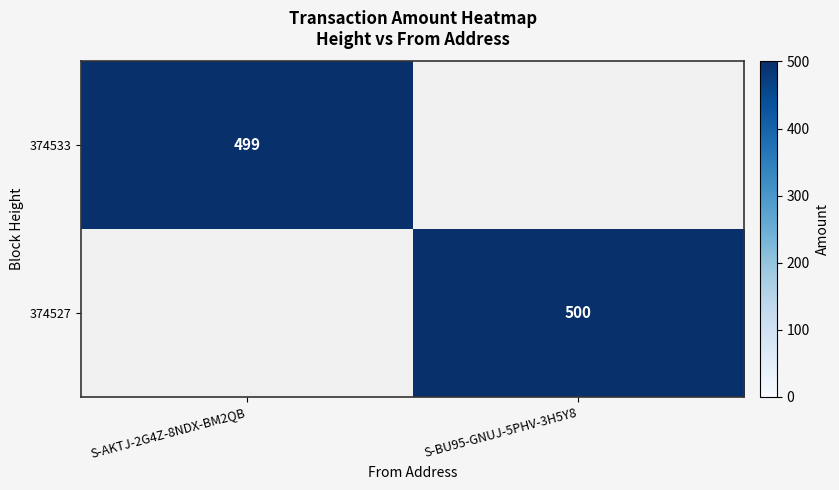

The value of 374527 at S-BU95-GNUJ-5PHV-3H5Y8 is 175.6. True or false?

False